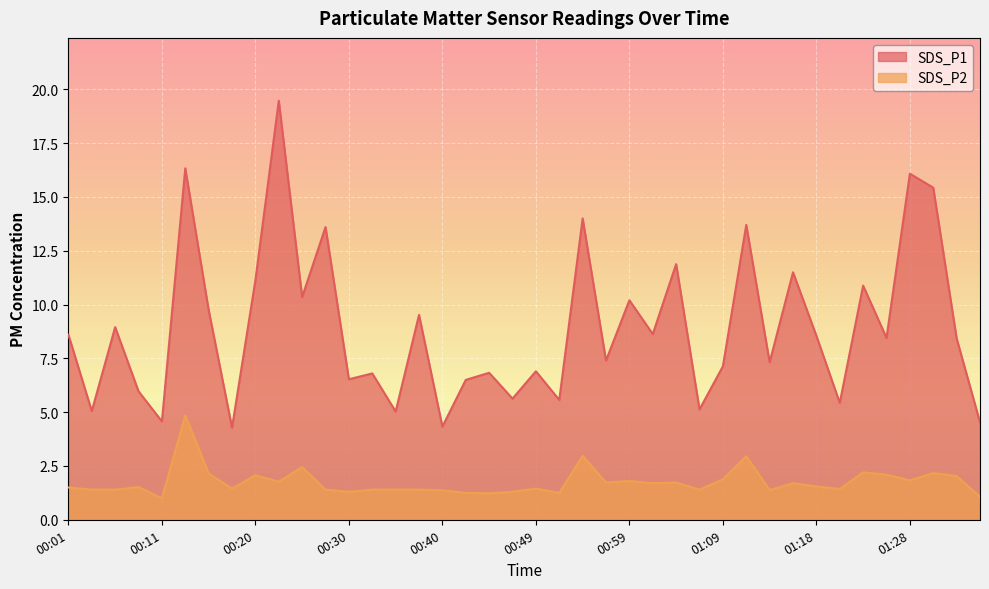

What are all the series names shown in the legend?

SDS_P1, SDS_P2